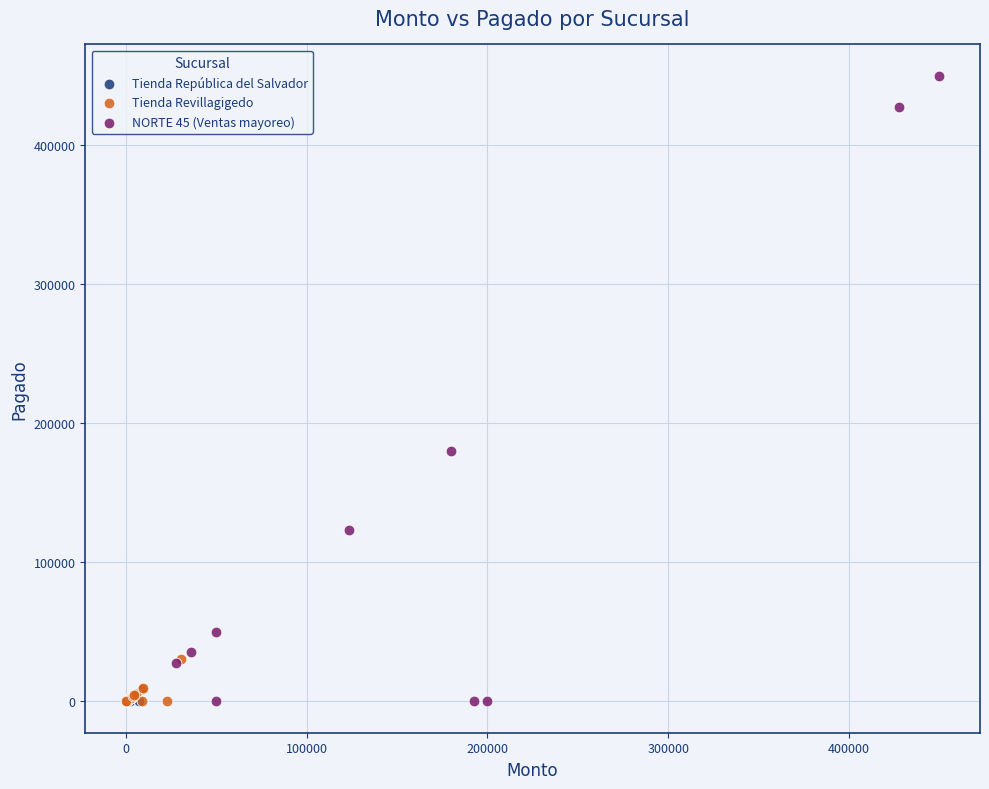

What are all the series names shown in the legend?

Tienda República del Salvador, Tienda Revillagigedo, NORTE 45 (Ventas mayoreo)